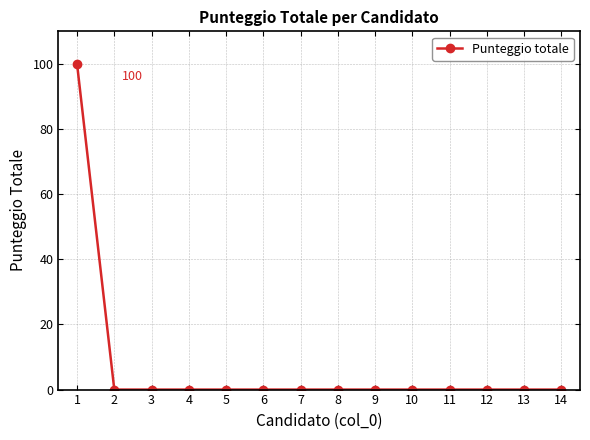

The value at 7 is 0. True or false?

True